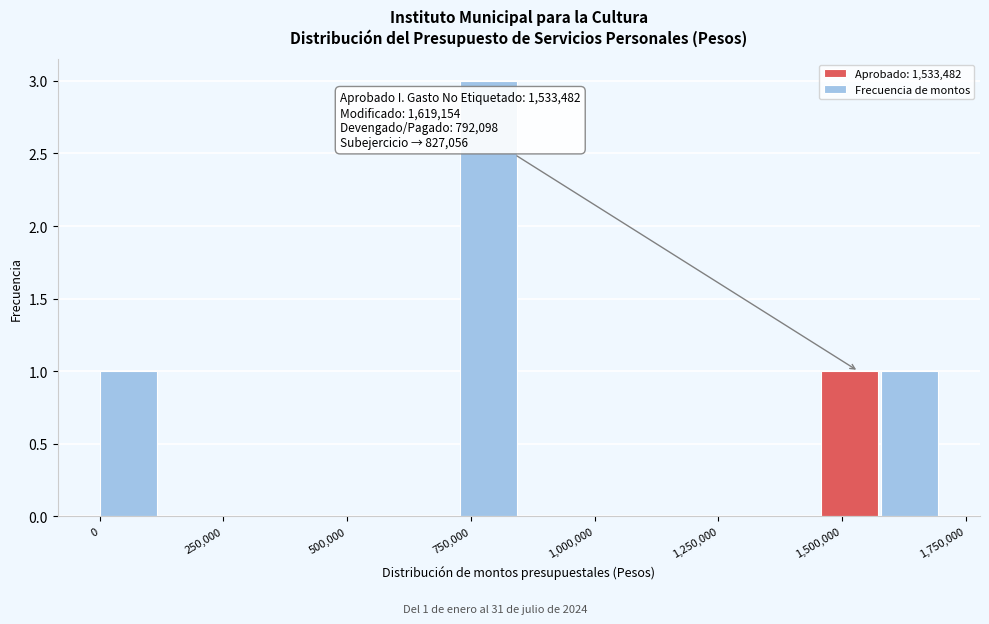

Around what value on the x-axis is the tallest bar? Give the approximate position of its centre, as read against the axis.

800000